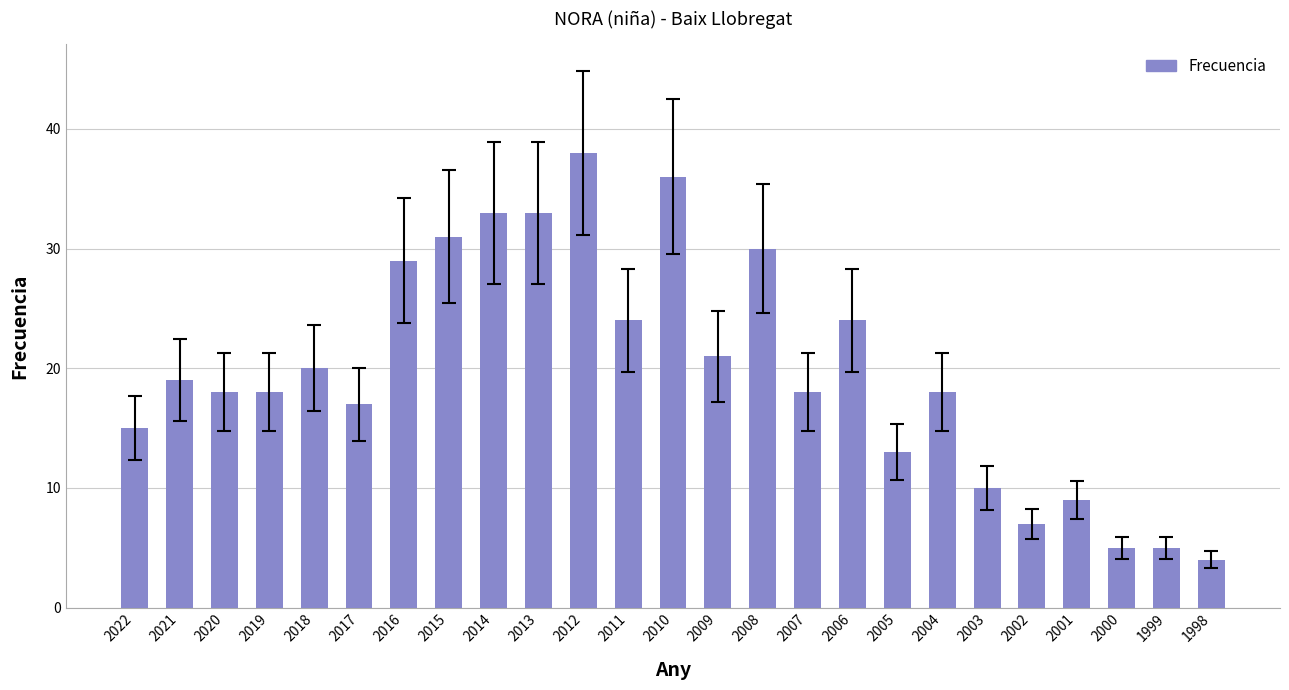

What is the change in value from 2010 to 2002?

-29